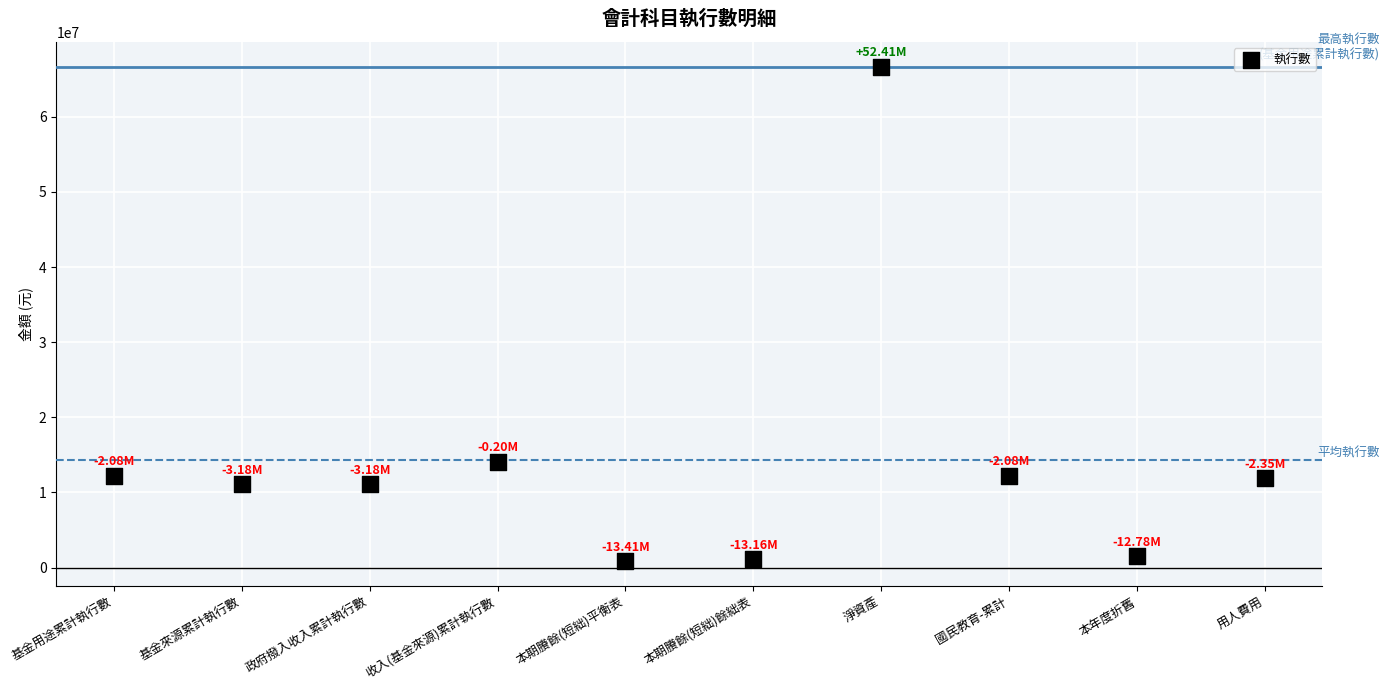

What is the range of Y values (max minus min)?

65820431